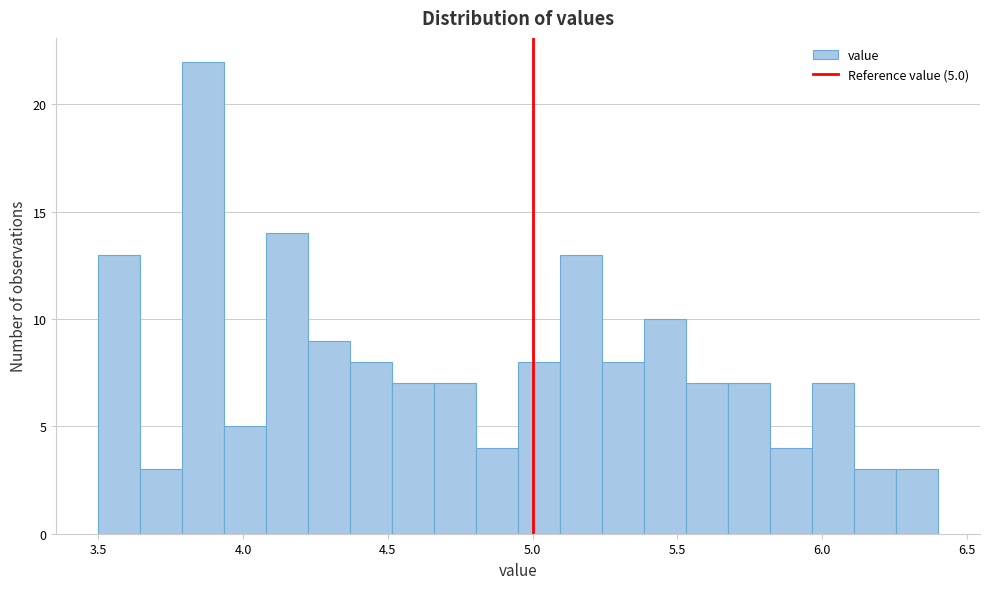

Around what value on the x-axis is the tallest bar? Give the approximate position of its centre, as read against the axis.

3.85